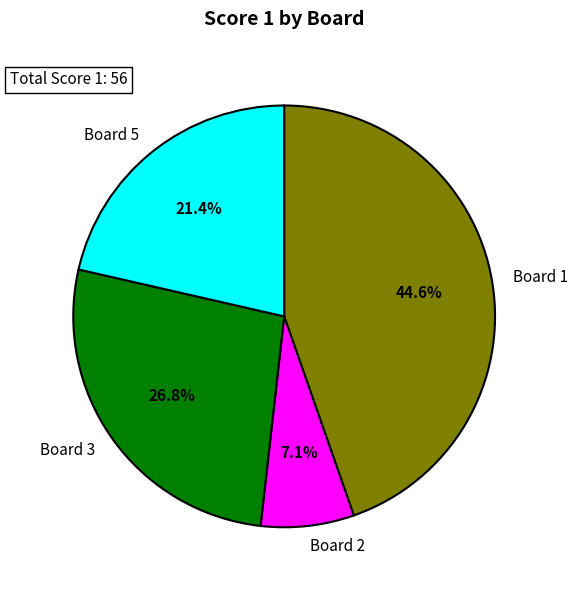

What percentage is NOT represented by Board 3?

73.2%